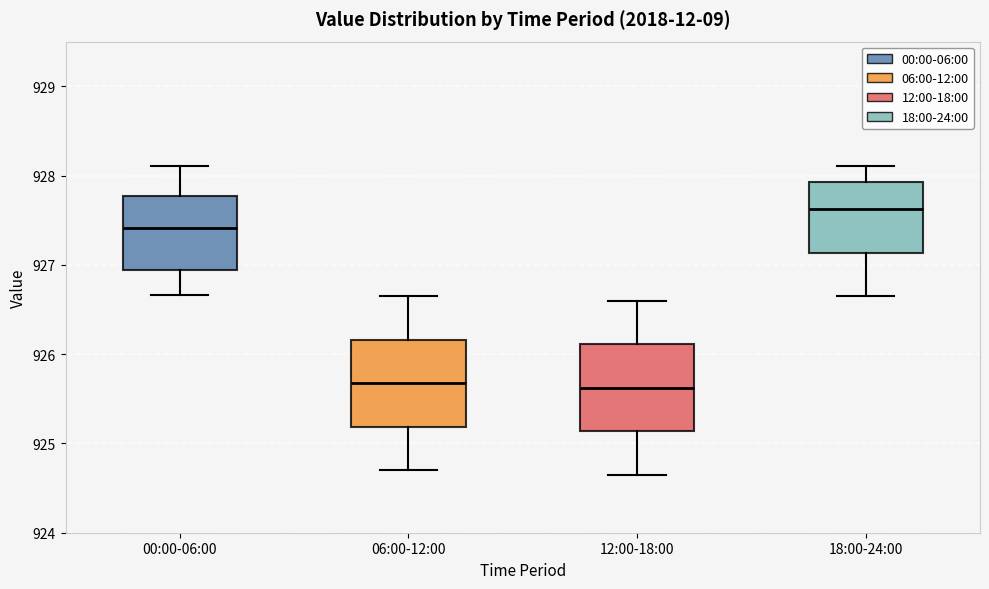

Reading left to right, read every box against the y-axis: the position of its median line, the range the box covers, and the ends of its whiskers. The values are not printed on the chart, so give them approximately, as read against the axis.

00:00-06:00: median 927.4, box 926.9 to 927.8, whiskers 926.7 to 928.1
06:00-12:00: median 925.7, box 925.2 to 926.2, whiskers 924.7 to 926.7
12:00-18:00: median 925.6, box 925.1 to 926.1, whiskers 924.7 to 926.6
18:00-24:00: median 927.6, box 927.1 to 927.9, whiskers 926.7 to 928.1